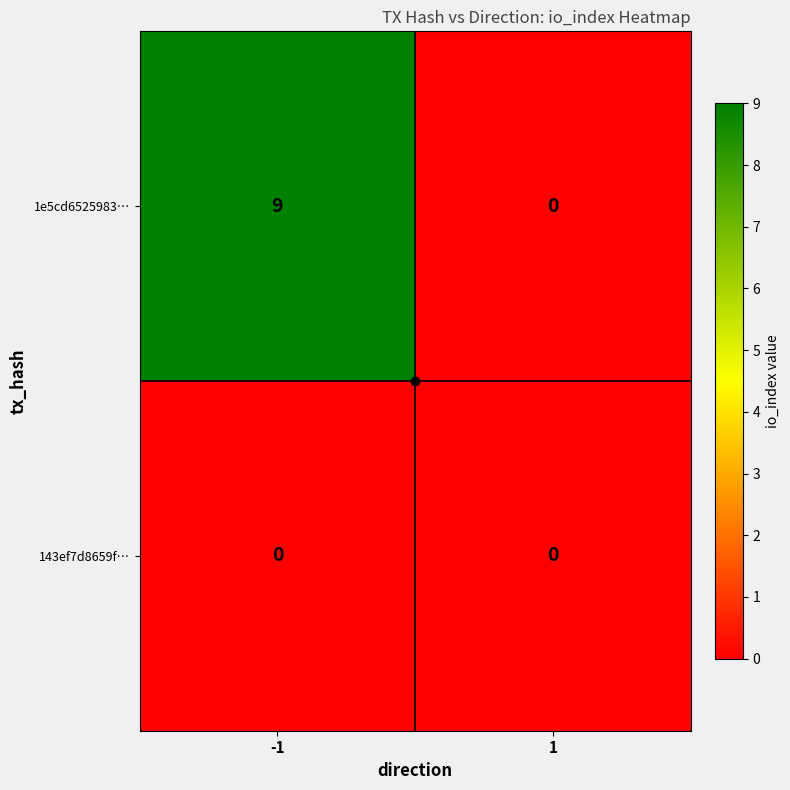

How many series are shown in this chart?

2